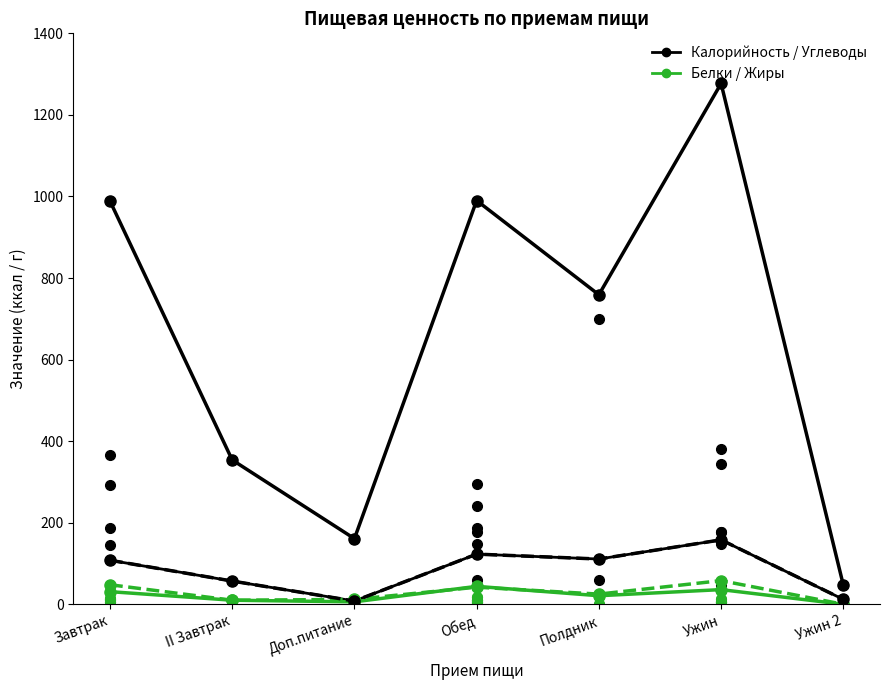

Reading left to right, what are all the values shown in this chart?

Углеводы: Завтрак=108	II Завтрак=57	Доп.питание=8	Обед=123	Полдник=111	Ужин=158	Ужин 2=12
Калорийность (итого): Завтрак=989	II Завтрак=354	Доп.питание=161	Обед=990	Полдник=759	Ужин=1277	Ужин 2=47
Белки (итого): Завтрак=31	II Завтрак=10	Доп.питание=6	Обед=44	Полдник=21	Ужин=36	Ужин 2=0
Жиры (итого): Завтрак=48	II Завтрак=10	Доп.питание=12	Обед=42	Полдник=25	Ужин=58	Ужин 2=0
Углеводы (итого): Завтрак=108	II Завтрак=57	Доп.питание=8	Обед=123	Полдник=111	Ужин=158	Ужин 2=12